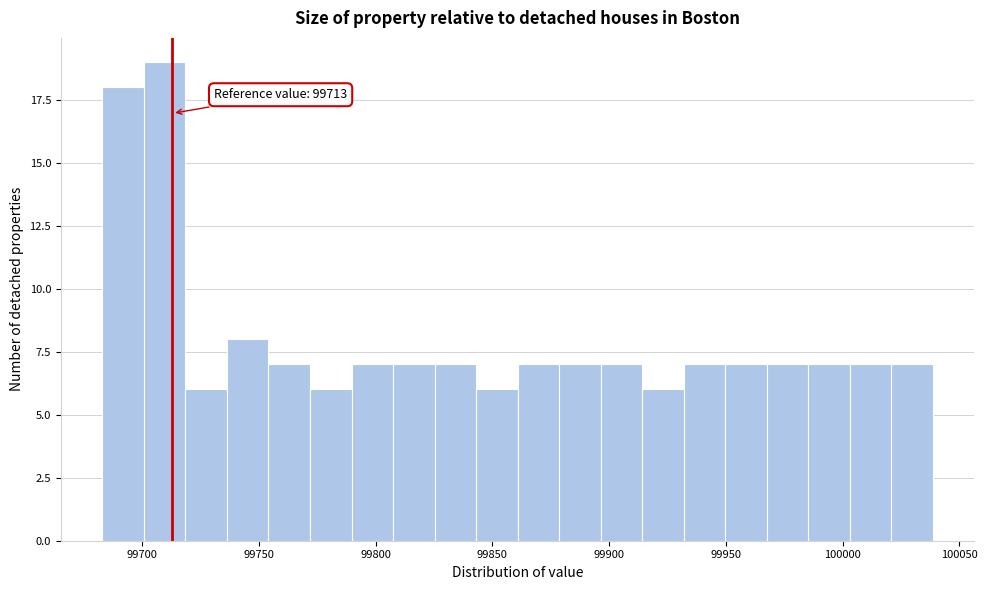

Around what value on the x-axis is the tallest bar? Give the approximate position of its centre, as read against the axis.

99710